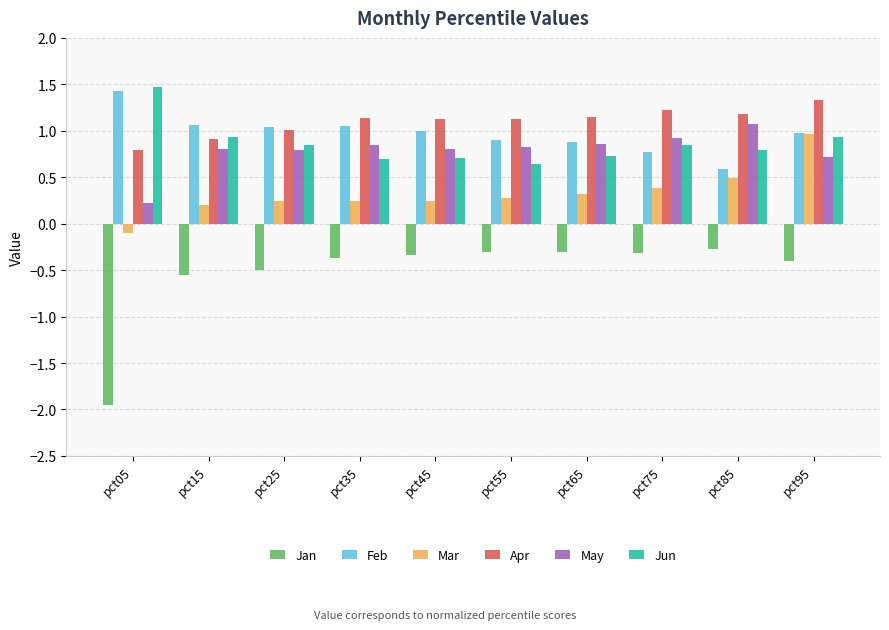

The Jun series shows 0.6 at pct05. True or false?

False